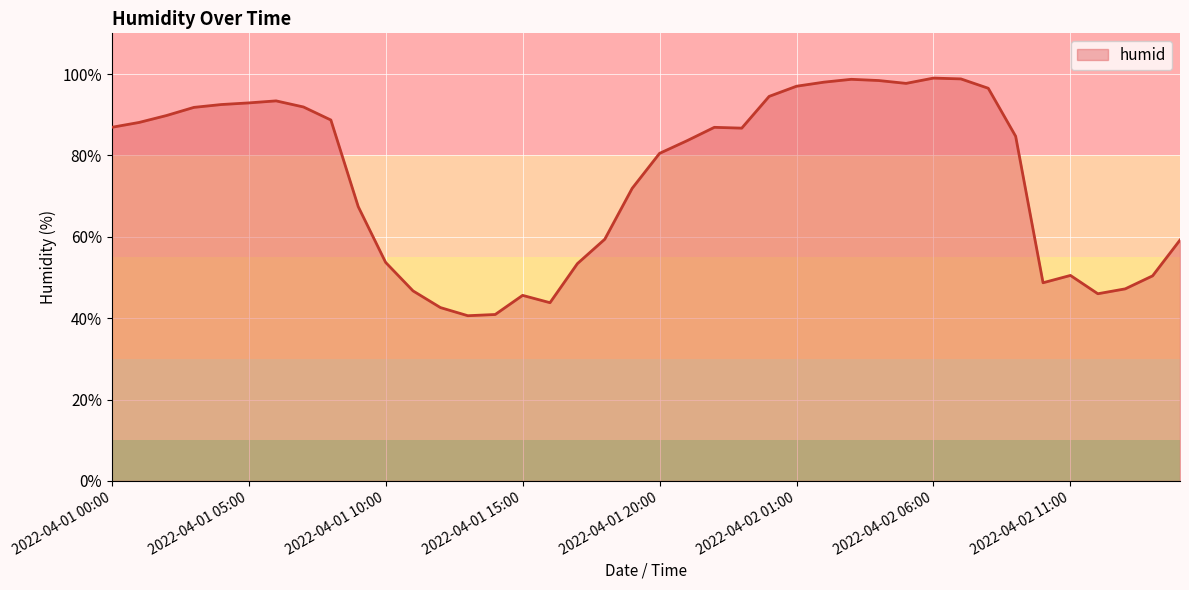

What is the average value?

74.6